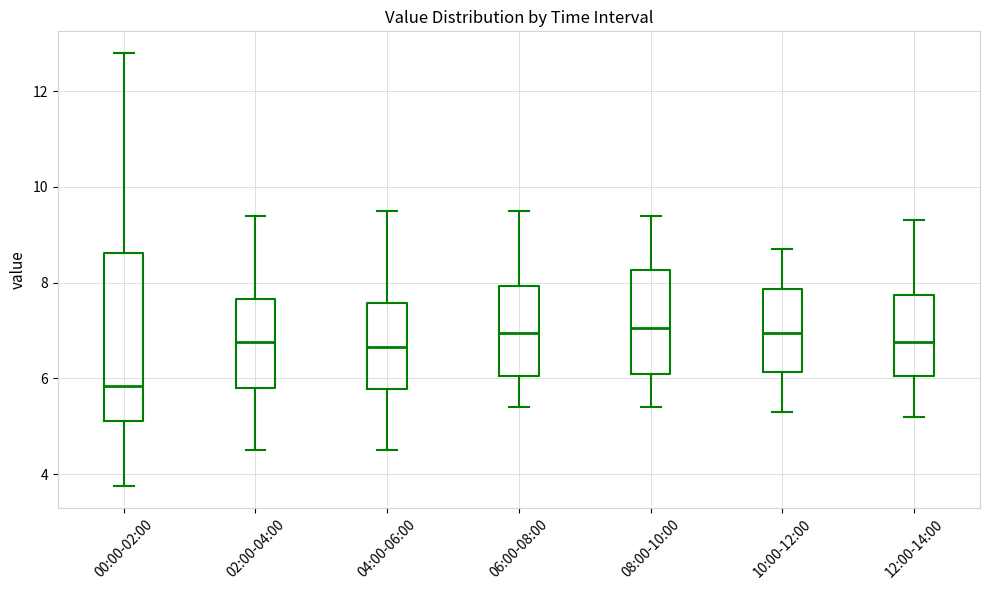

Reading left to right, transcribe this box plot: for each box, give where its median line is, the range the box spans, and where its two whiskers end, as read against the y-axis. The values are not printed on the chart, so give them approximately, as read against the axis.

00:00-02:00: median 5.8, box 5.2 to 8.6, whiskers 3.8 to 12.8
02:00-04:00: median 6.8, box 5.8 to 7.6, whiskers 4.6 to 9.4
04:00-06:00: median 6.6, box 5.8 to 7.6, whiskers 4.6 to 9.6
06:00-08:00: median 7.0, box 6.0 to 8.0, whiskers 5.4 to 9.6
08:00-10:00: median 7.0, box 6.2 to 8.2, whiskers 5.4 to 9.4
10:00-12:00: median 7.0, box 6.2 to 7.8, whiskers 5.4 to 8.8
12:00-14:00: median 6.8, box 6.0 to 7.8, whiskers 5.2 to 9.4